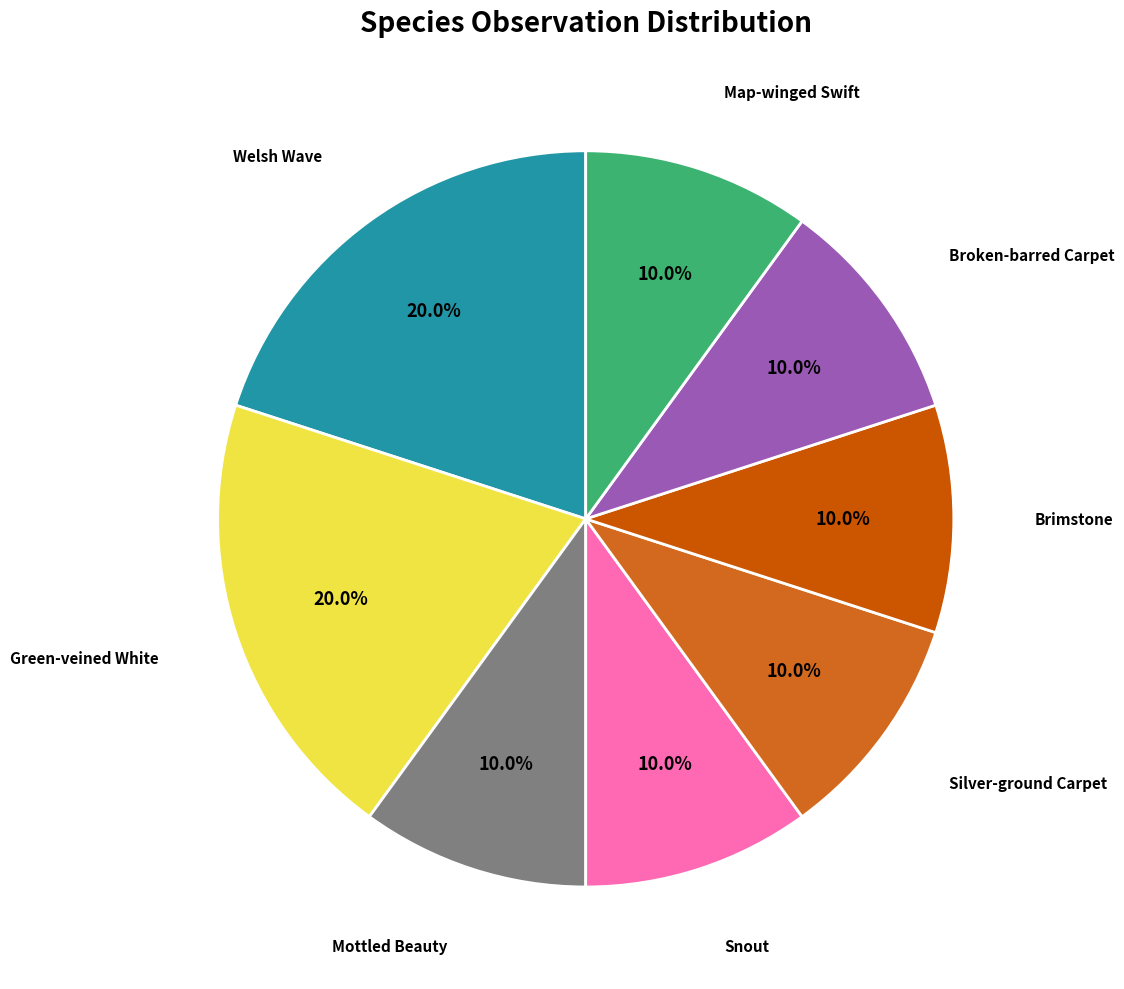

To the nearest percent, what portion does Brimstone represent?

10%